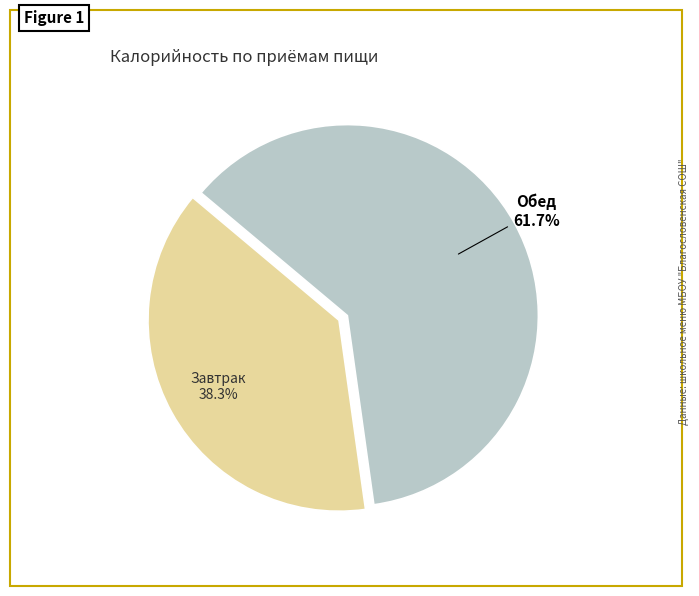

Combined, do Обед and Завтрак account for over 50%?

Yes